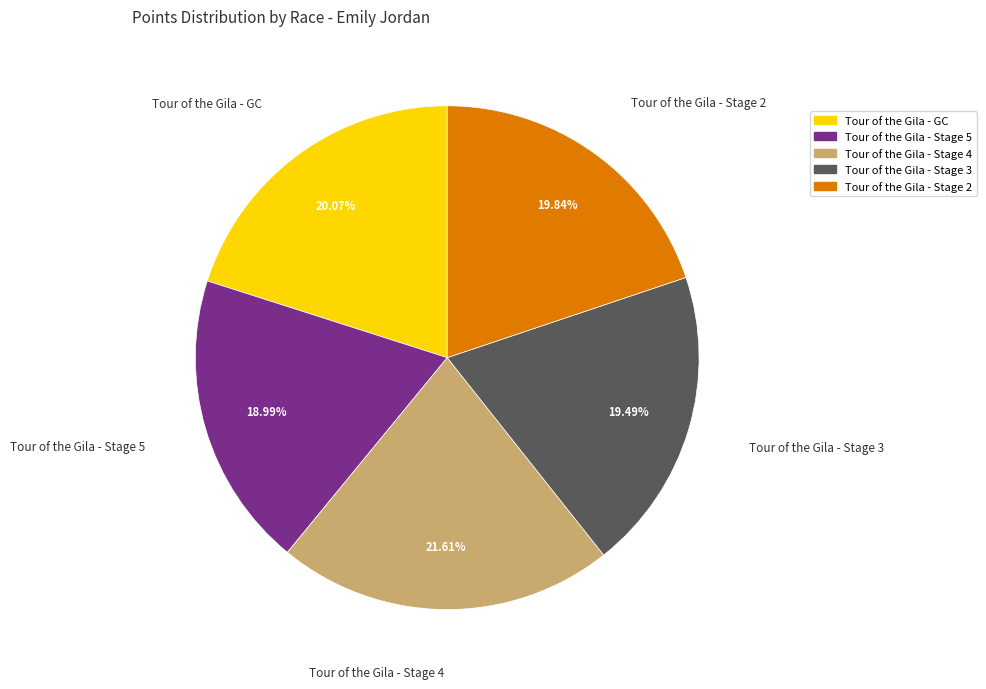

The Tour of the Gila - GC slice represents 20% of the pie. True or false?

True